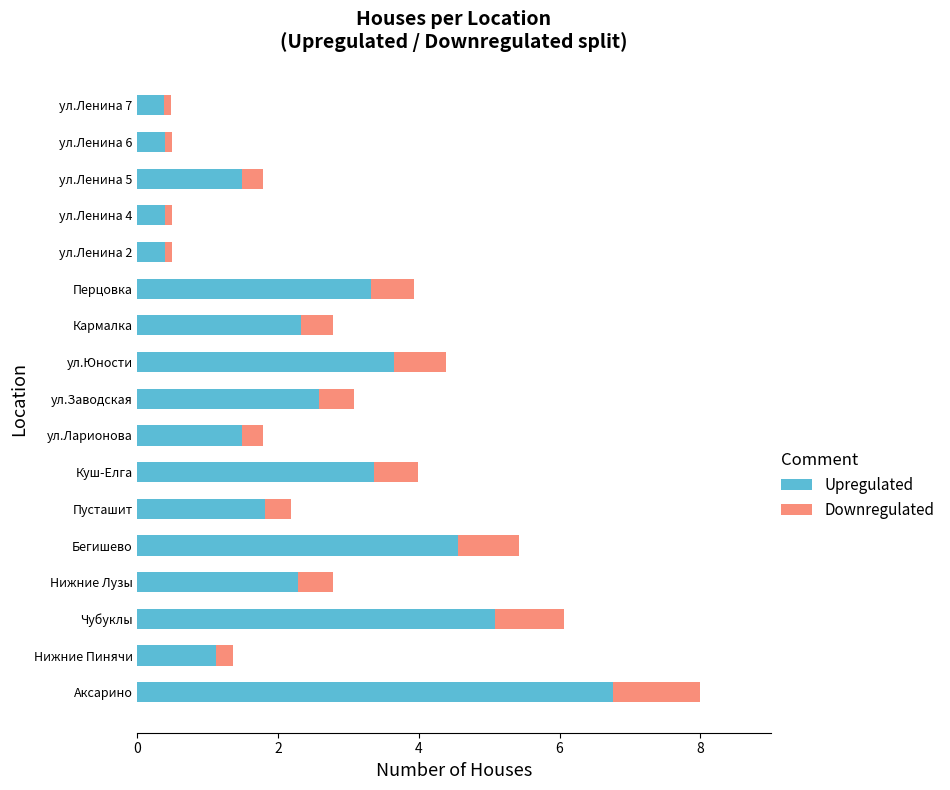

What is the total value across all series at Нижние Пинячи?

1.4